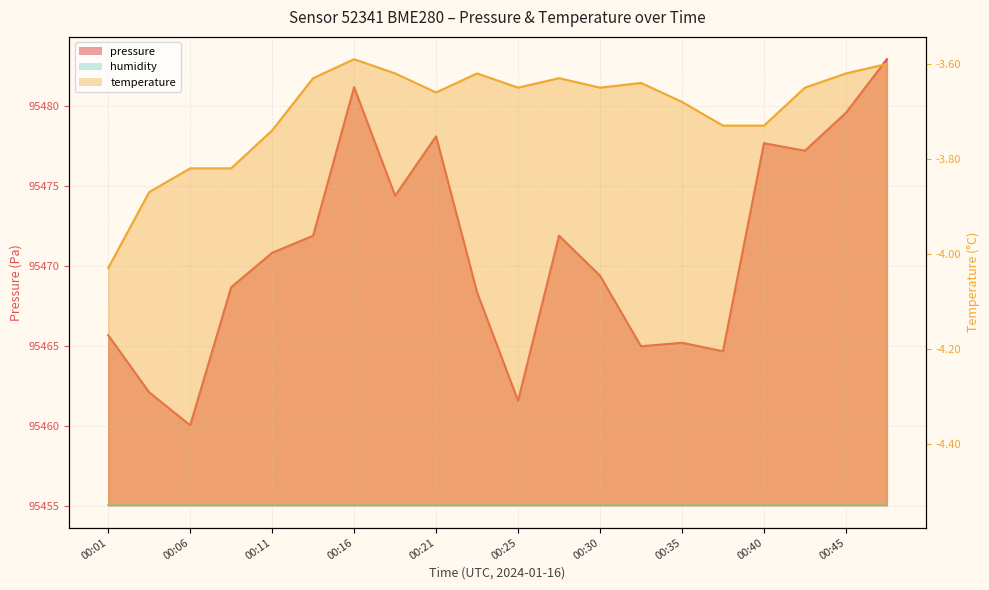

What is the lowest value of the temperature series?

-4.0